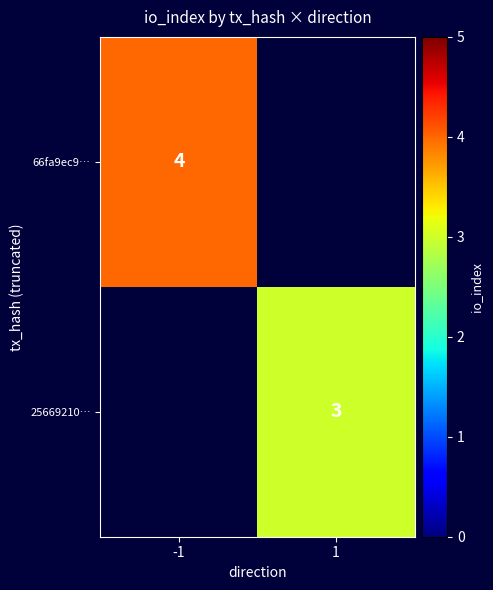

The 25669210… series shows 3 at 1. True or false?

True